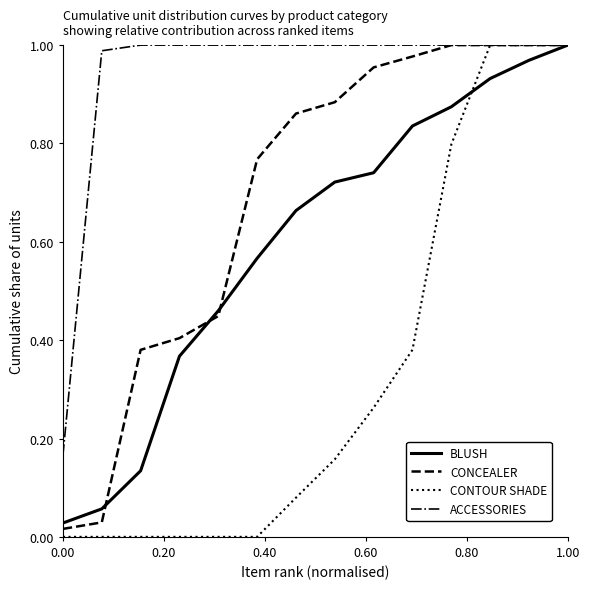

Which series has the widest spread of values?

CONTOUR SHADE